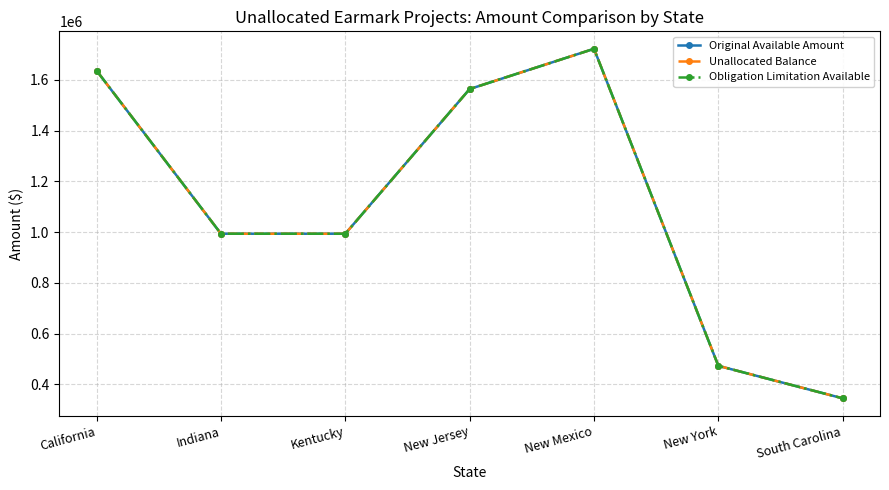

Reading left to right, extract all data points from this chart.

Original Available Amount: 1636470	993500	993500	1563982	1722600	472654	344520
Unallocated Balance: 1636470	993500	993400	1563982	1722600	472654	344520
Obligation Limitation Available: 1636470	993500	993400	1563982	1722600	472654	344520